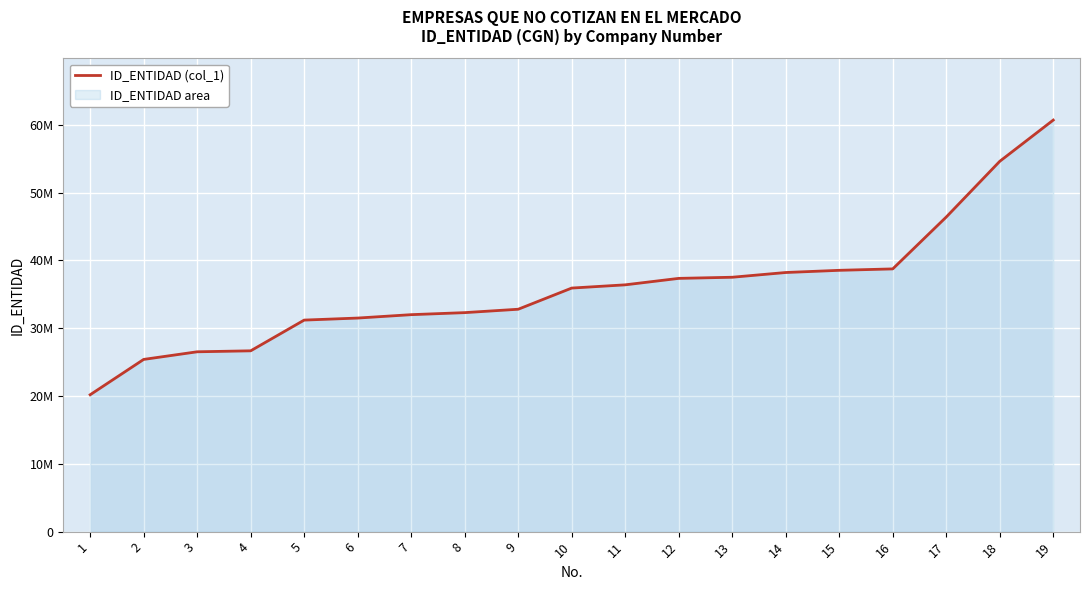

How many lines are shown in the chart?

1